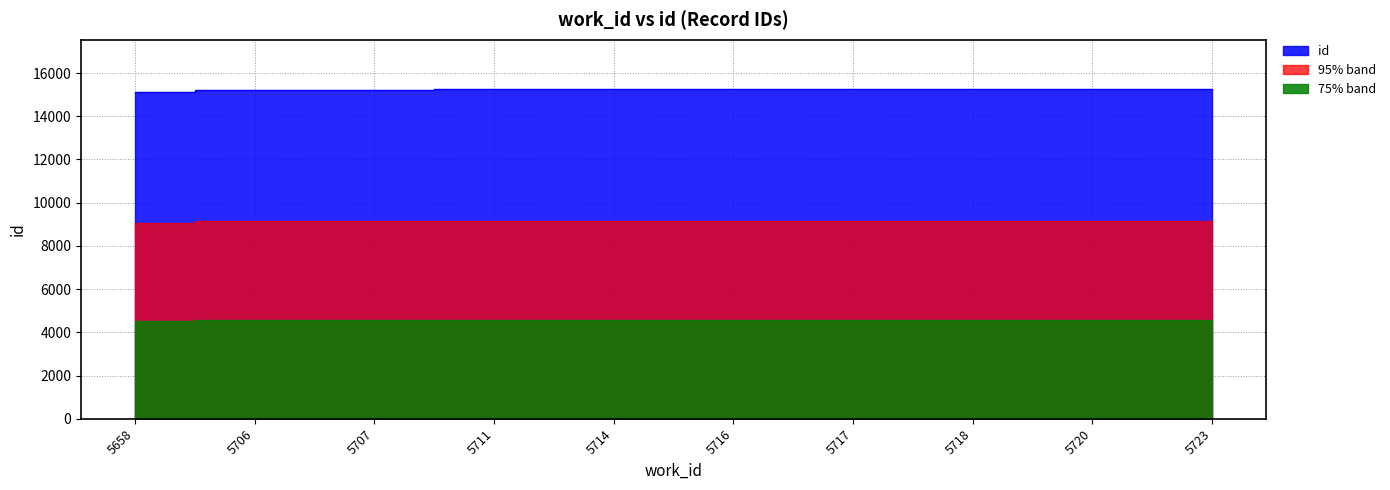

How many values exceed 15245?

4